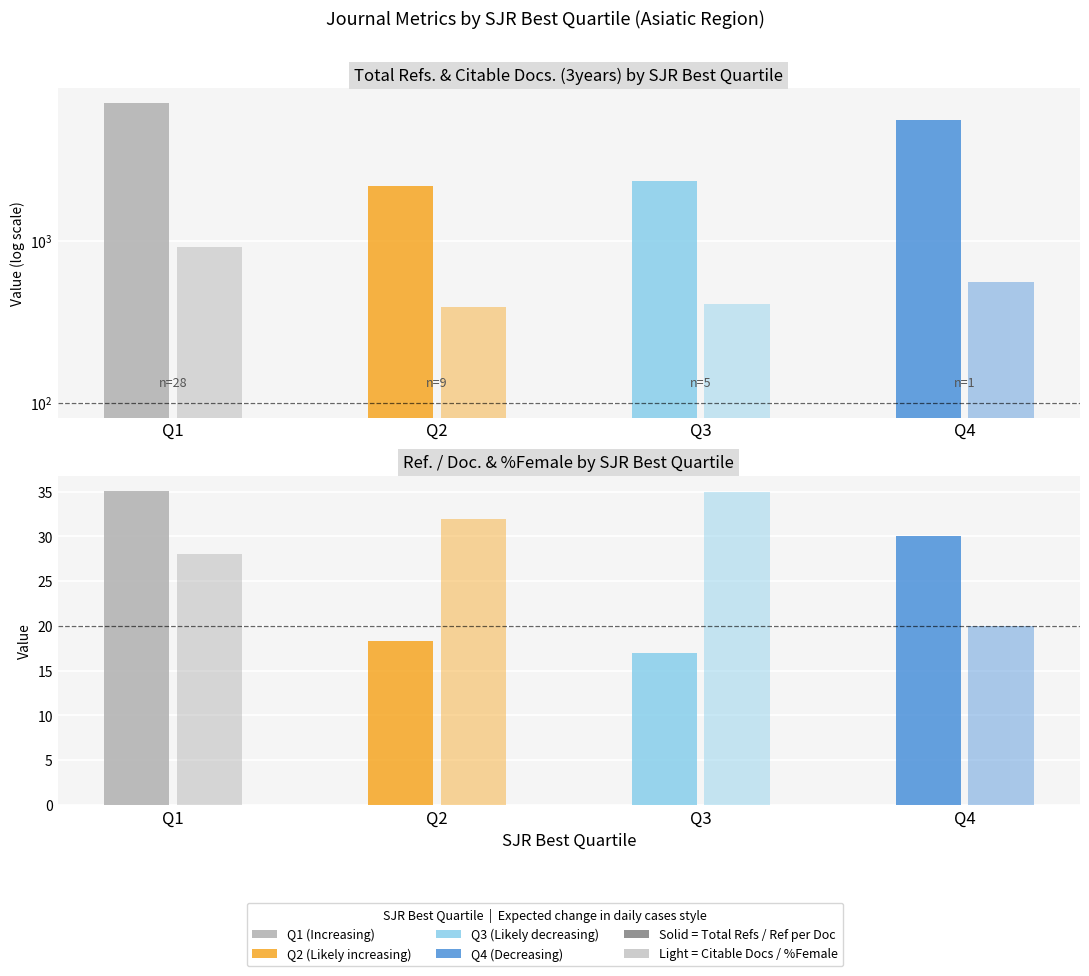

What is the highest value of the Mean %Female series?

35.0